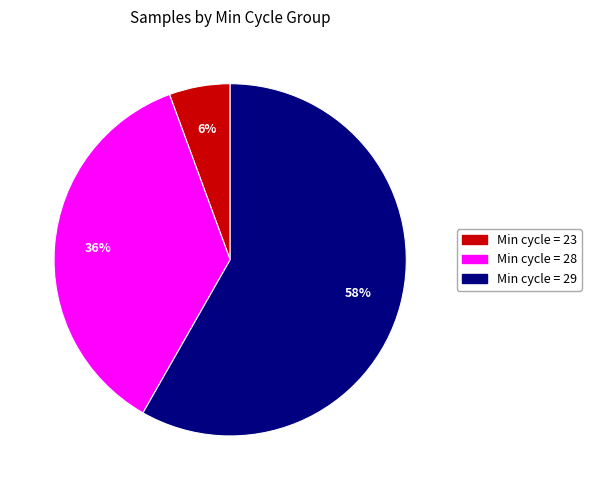

To the nearest percent, what is the average slice percentage?

33%